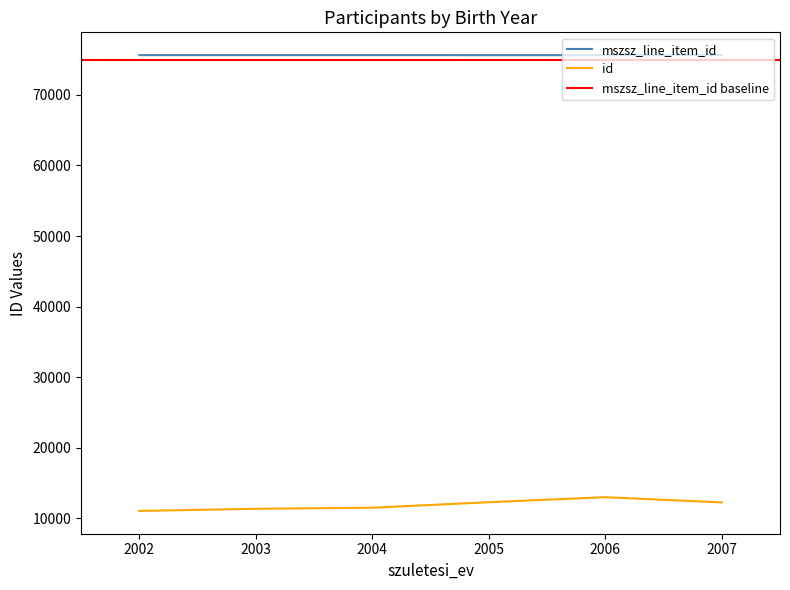

True or false: id and mszsz_line_item_id intersect in this chart.

False